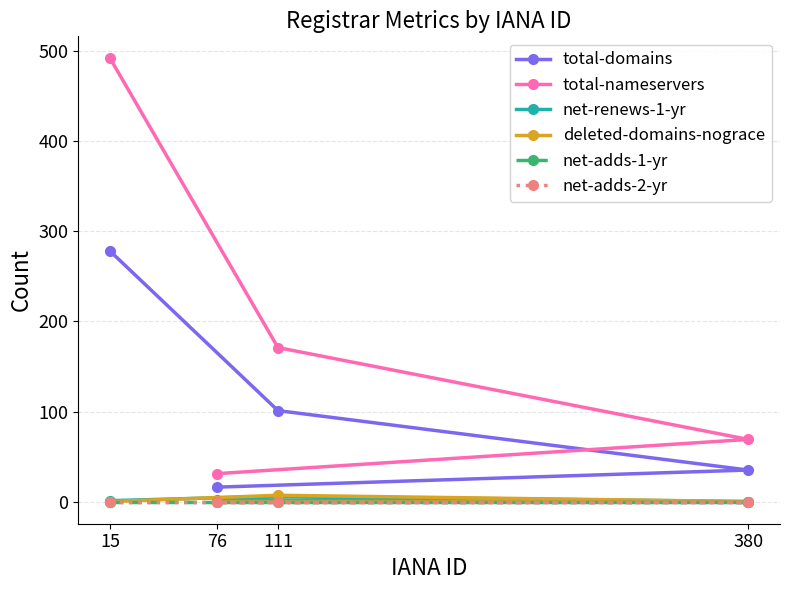

Is it true that deleted-domains-nograce equals 11 at 111?

False